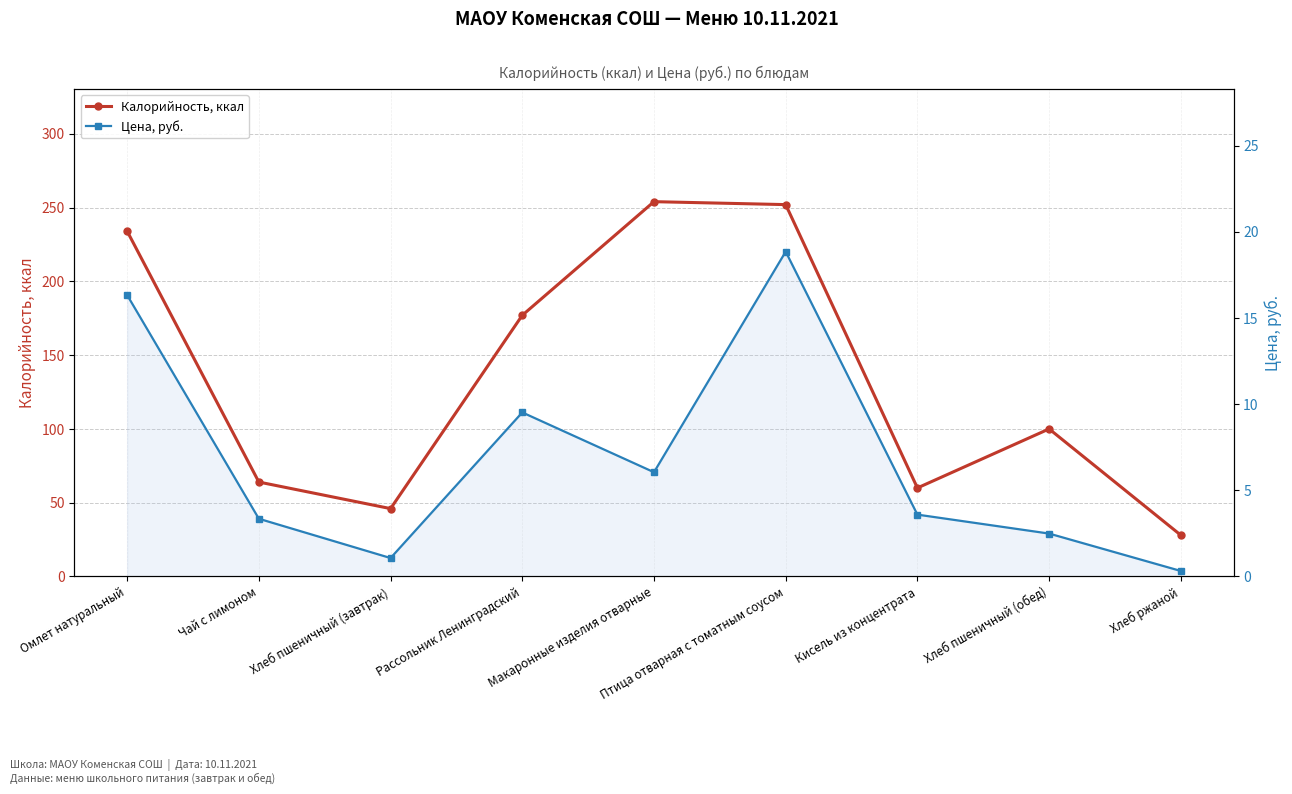

At how many categories does at least one series exceed 241?

2